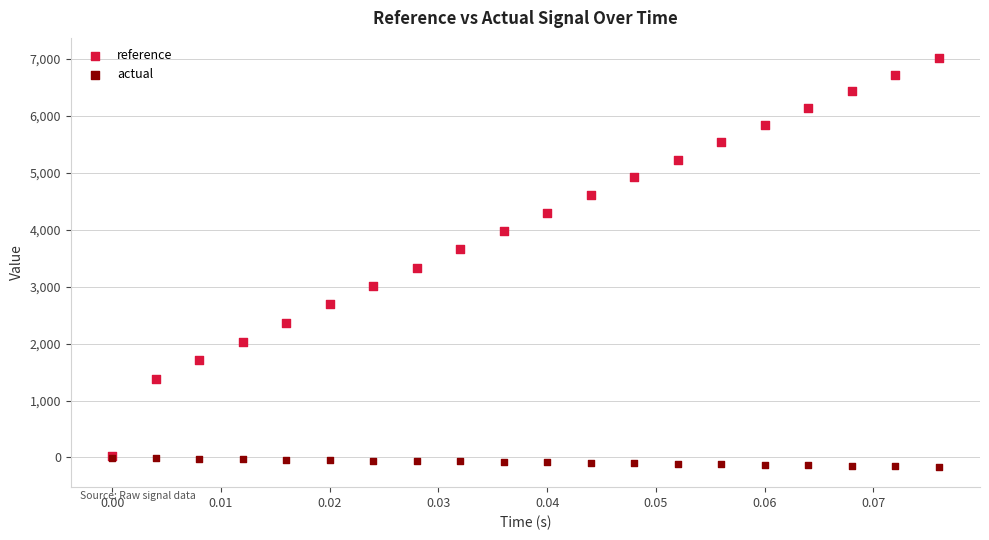

Across all series, what Y value is closest to 3423?

3336.3